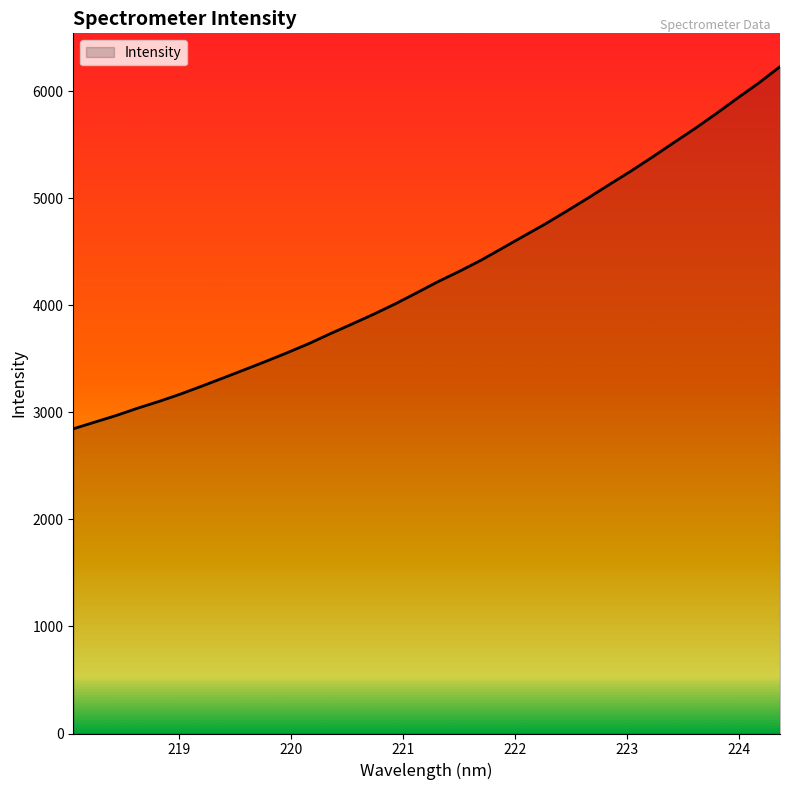

What is the smallest value displayed?

2846.4